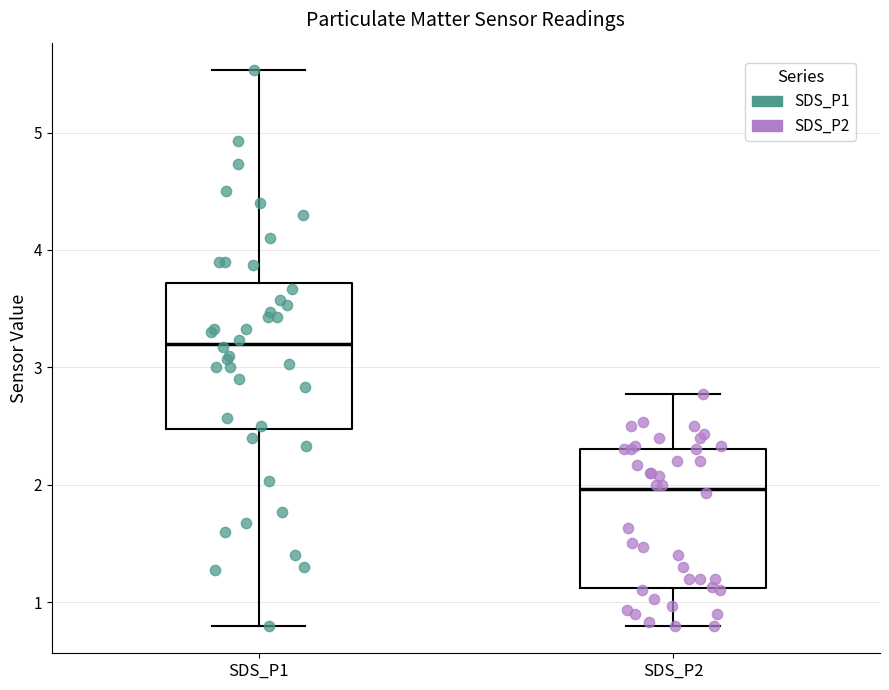

Reading left to right, read every box against the y-axis: the position of its median line, the range the box covers, and the ends of its whiskers. The values are not printed on the chart, so give them approximately, as read against the axis.

SDS_P1: median 3.2, box 2.5 to 3.7, whiskers 0.8 to 5.5
SDS_P2: median 2.0, box 1.1 to 2.3, whiskers 0.8 to 2.8